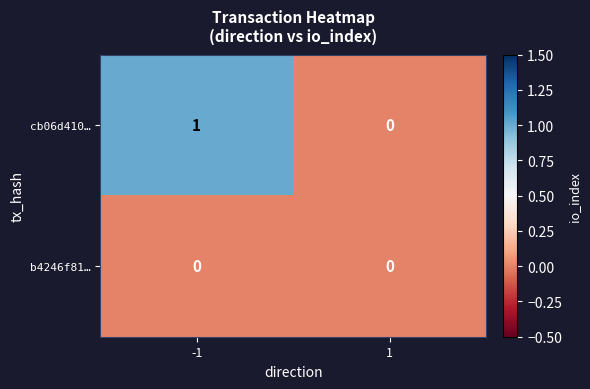

Which series changed the most between -1 and 1?

cb06d410…